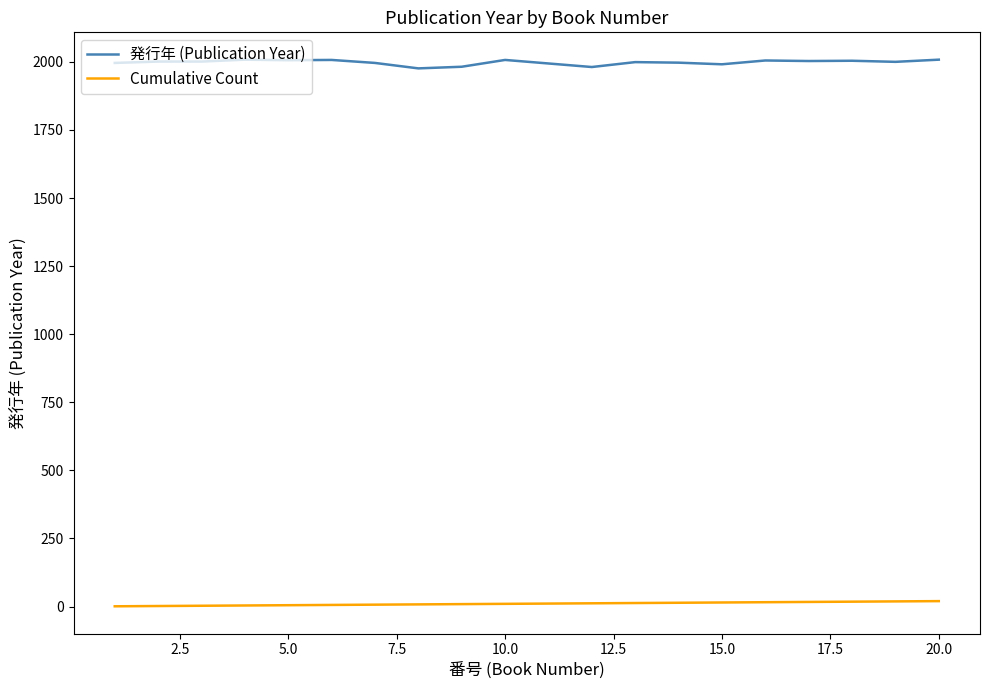

Rank the series by their average value, from lowest to highest.

Cumulative Count, 発行年 (Publication Year)